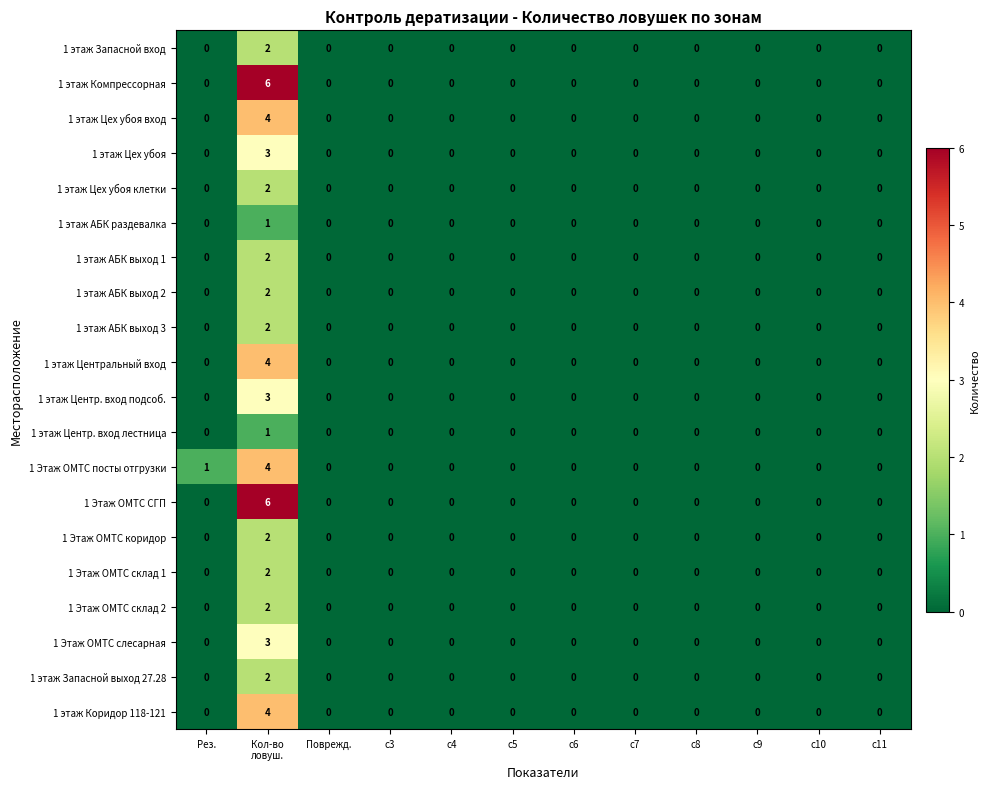

What is the greatest value displayed?

6